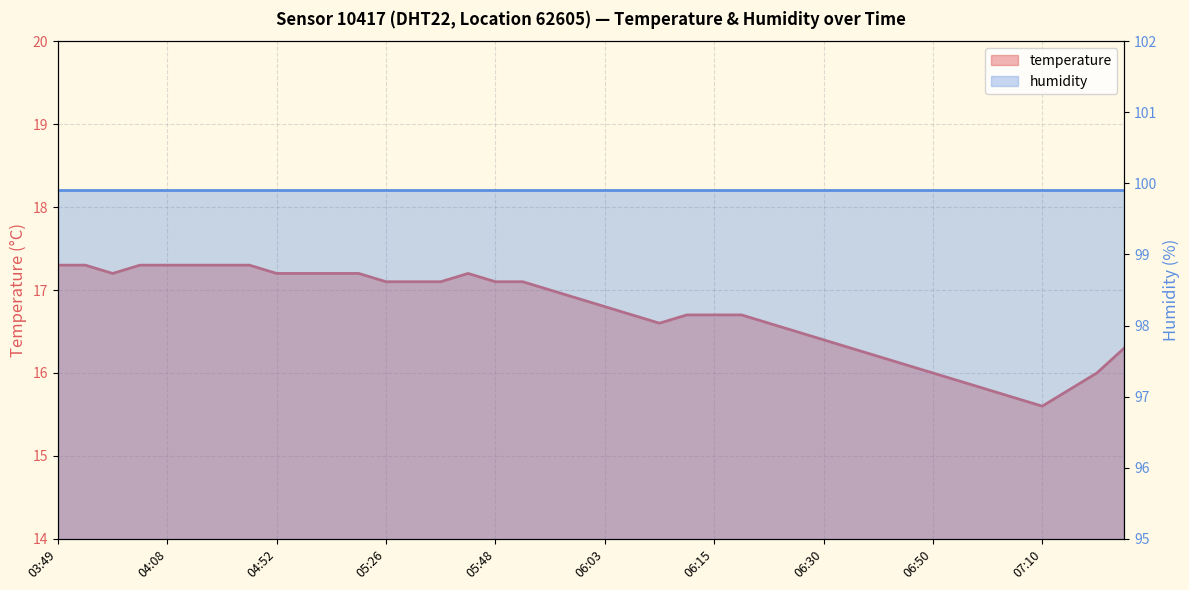

Which has a higher value, 06:55 or 06:25?

06:25